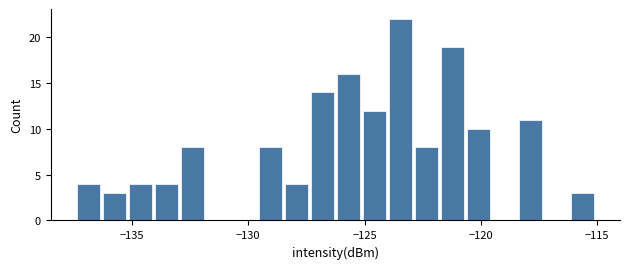

Around what value on the x-axis is the tallest bar? Give the approximate position of its centre, as read against the axis.

-123.5